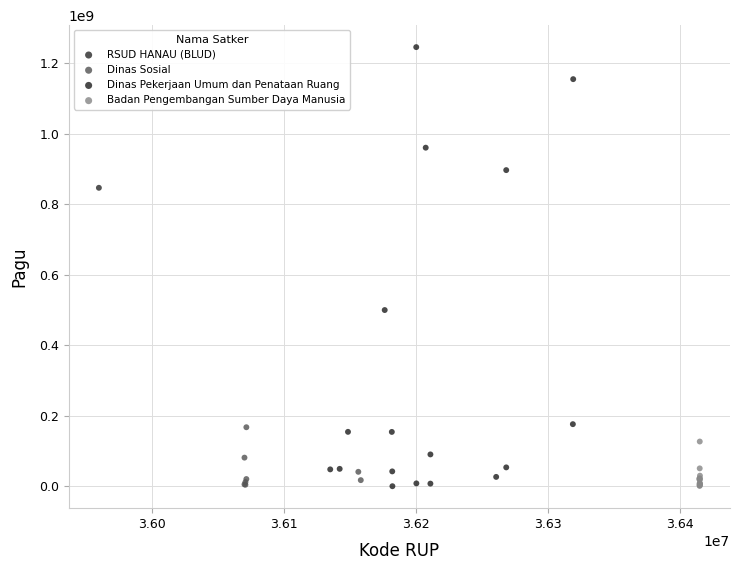

Which series contains the highest Y value?

Dinas Pekerjaan Umum dan Penataan Ruang